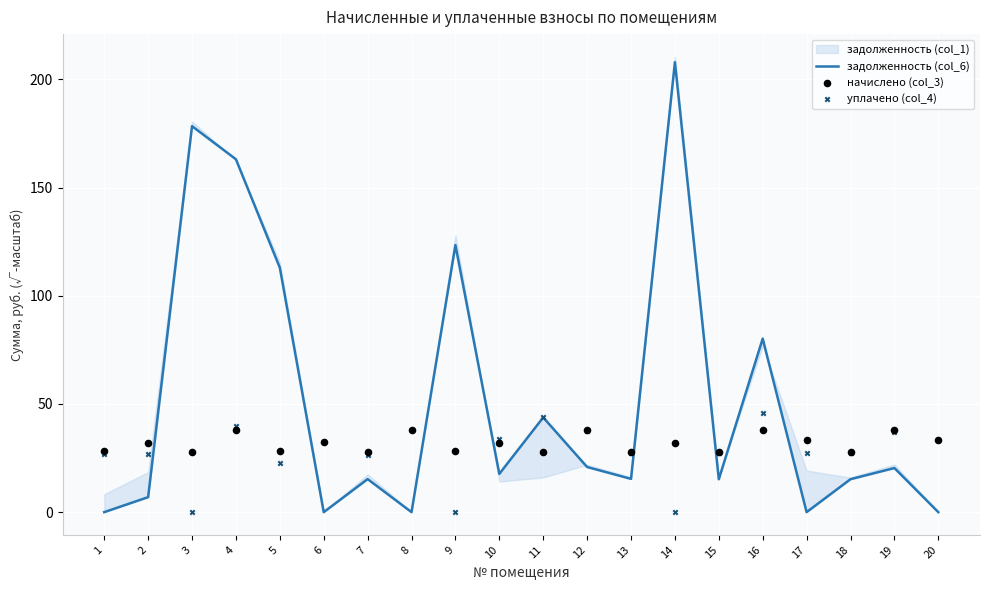

Which series reaches the maximum Y coordinate?

задолженность (col_6)